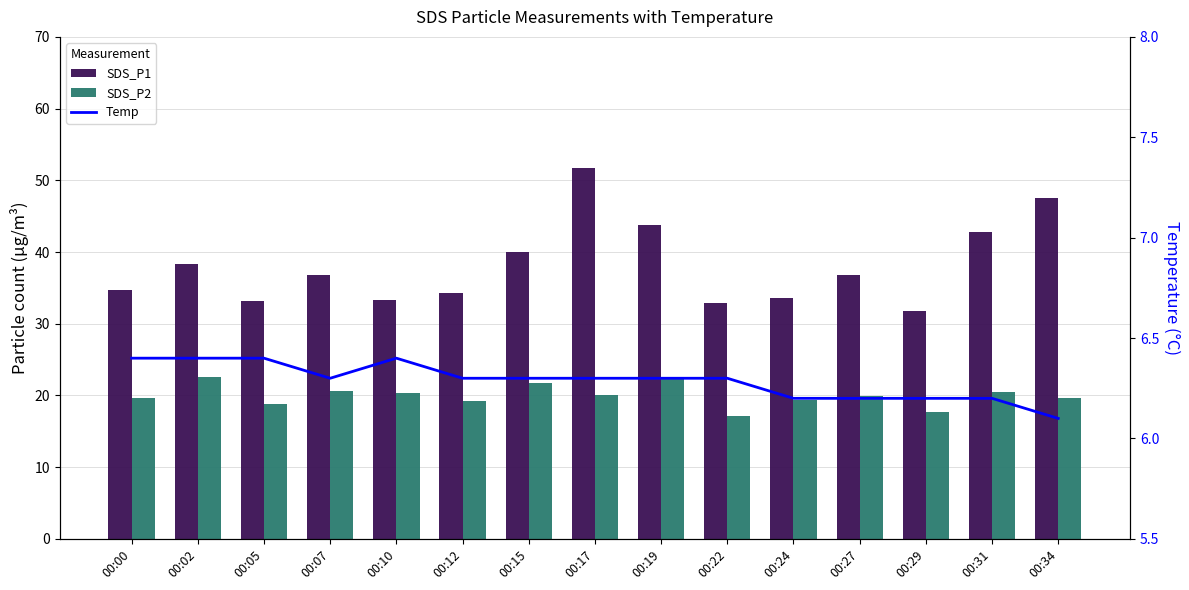

What are all the series names shown in the legend?

SDS_P1, SDS_P2, Temp